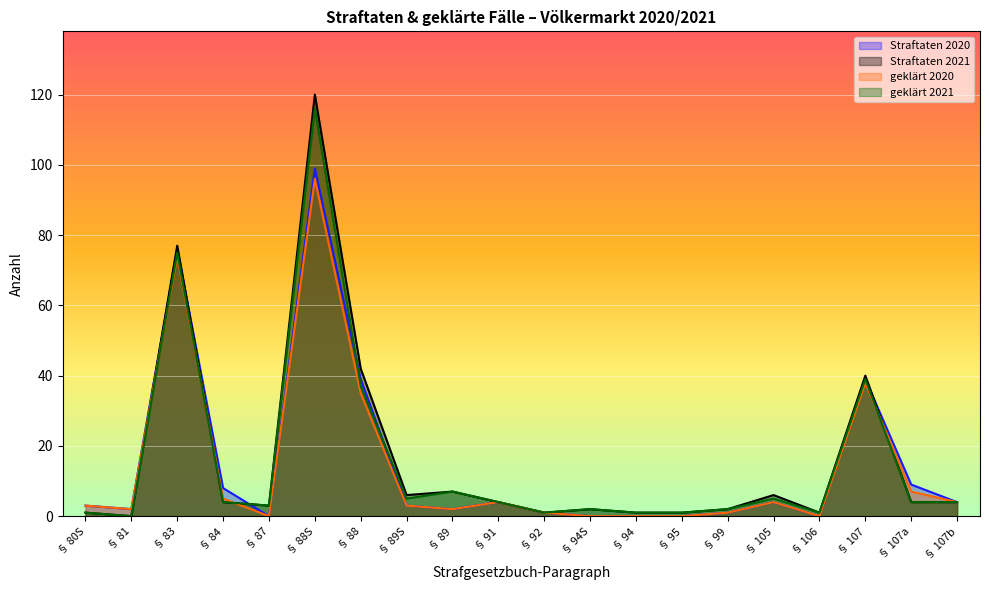

What is the average value of the geklärt 2020 series?

14